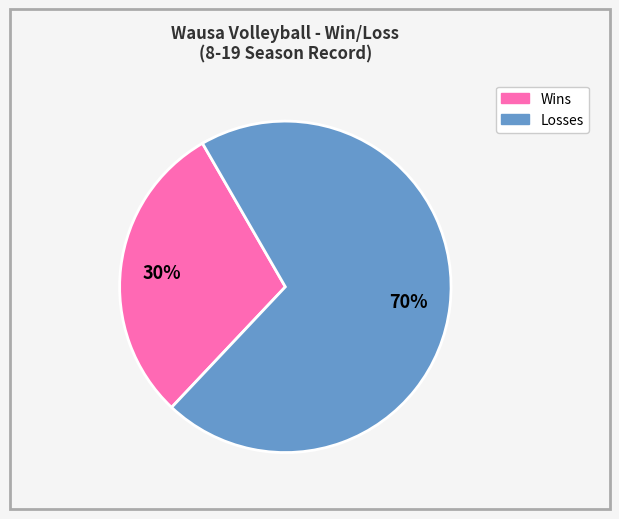

Do Losses and Wins together represent more than half of the pie?

Yes